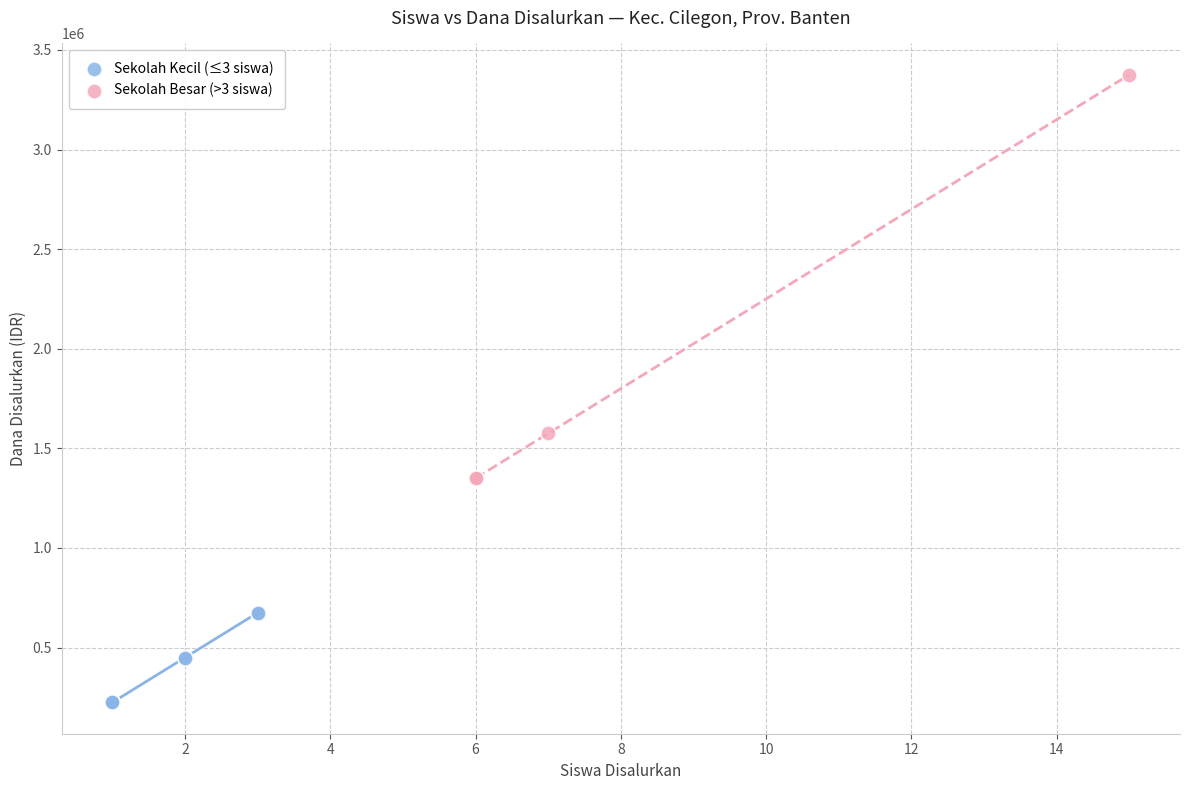

Which series has the widest spread of Y values?

Sekolah Besar (>3 siswa)